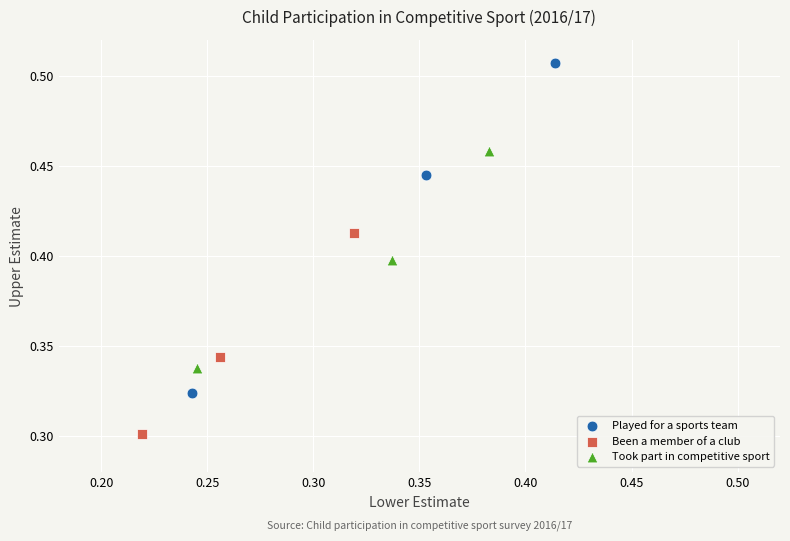

Which series has the widest spread of Y values?

Played for a sports team